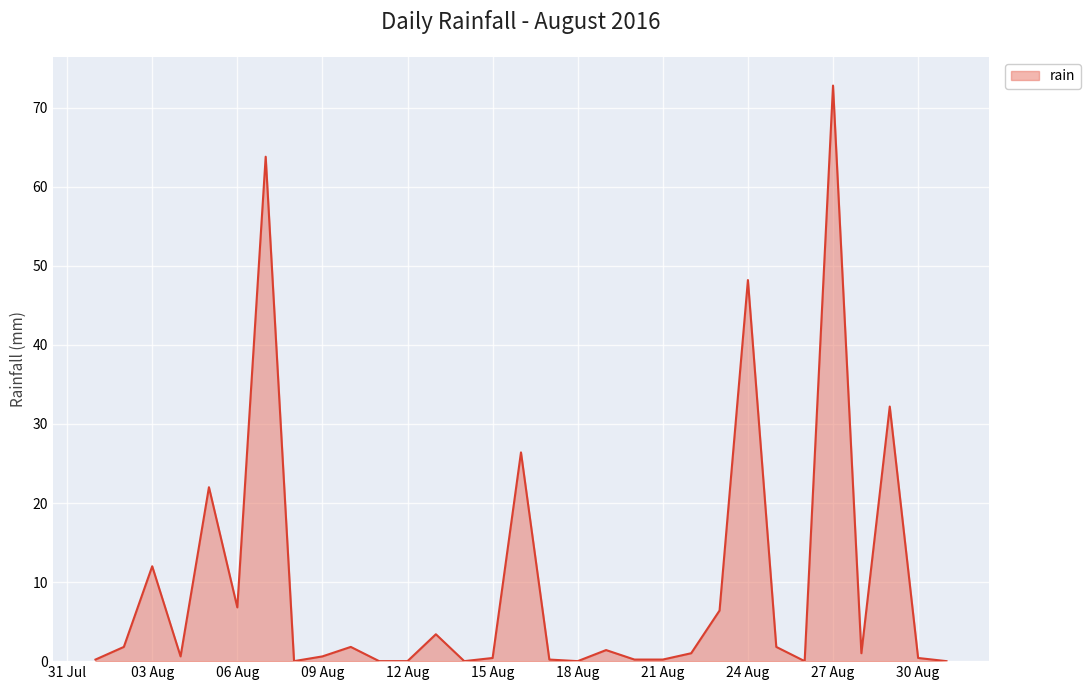

What is the maximum value shown in the chart?

72.8